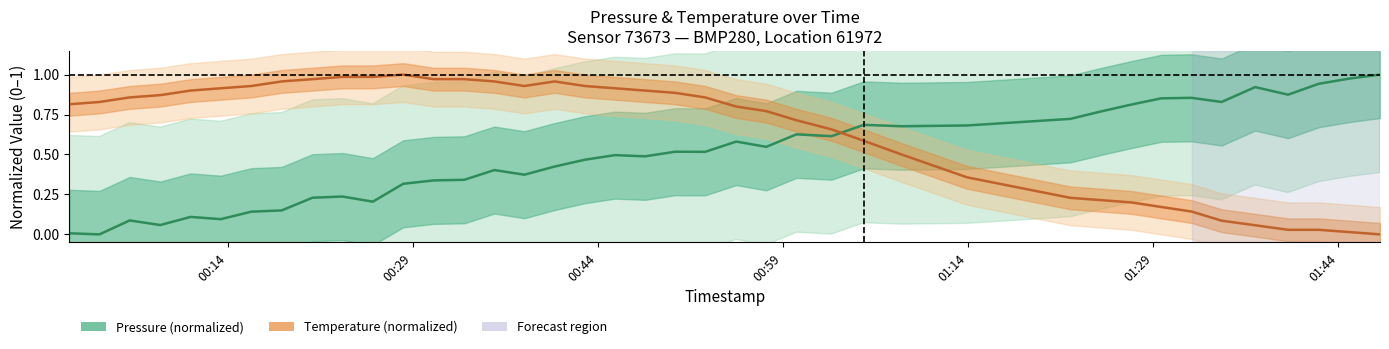

At how many categories does at least one series exceed 0?

40